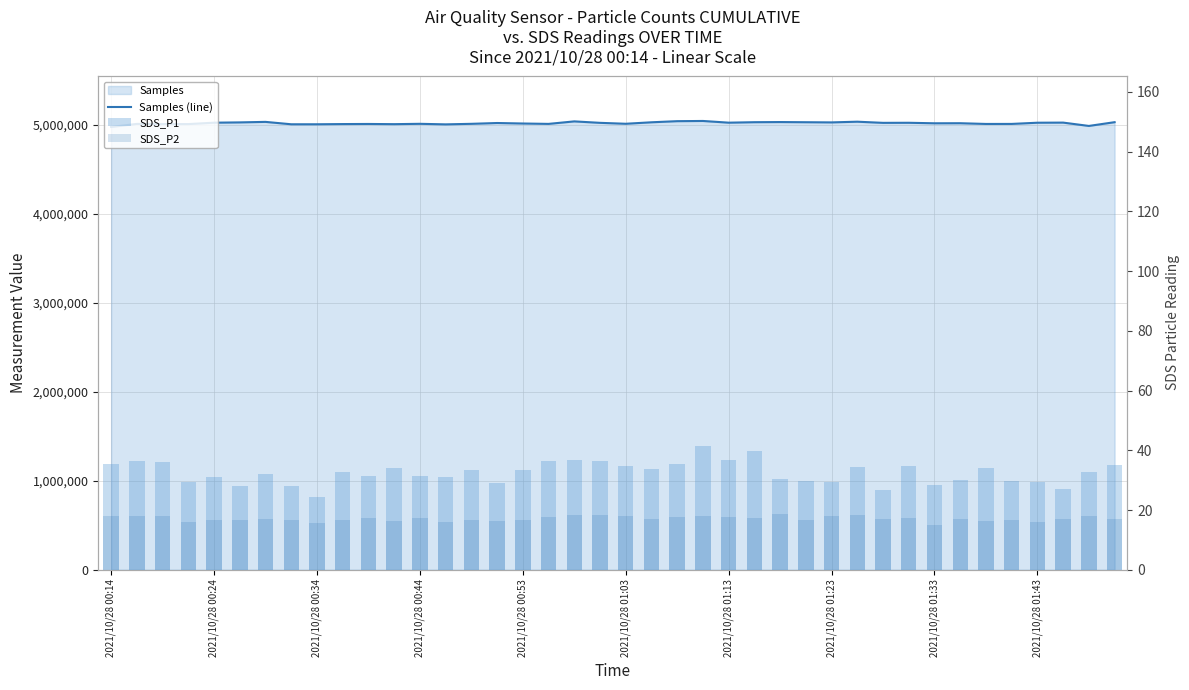

Which series has the largest total across all categories?

Samples (line)